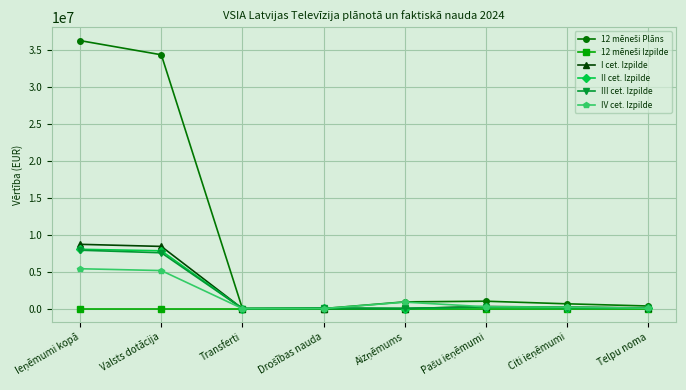

At how many categories does at least one series exceed 19838980?

2